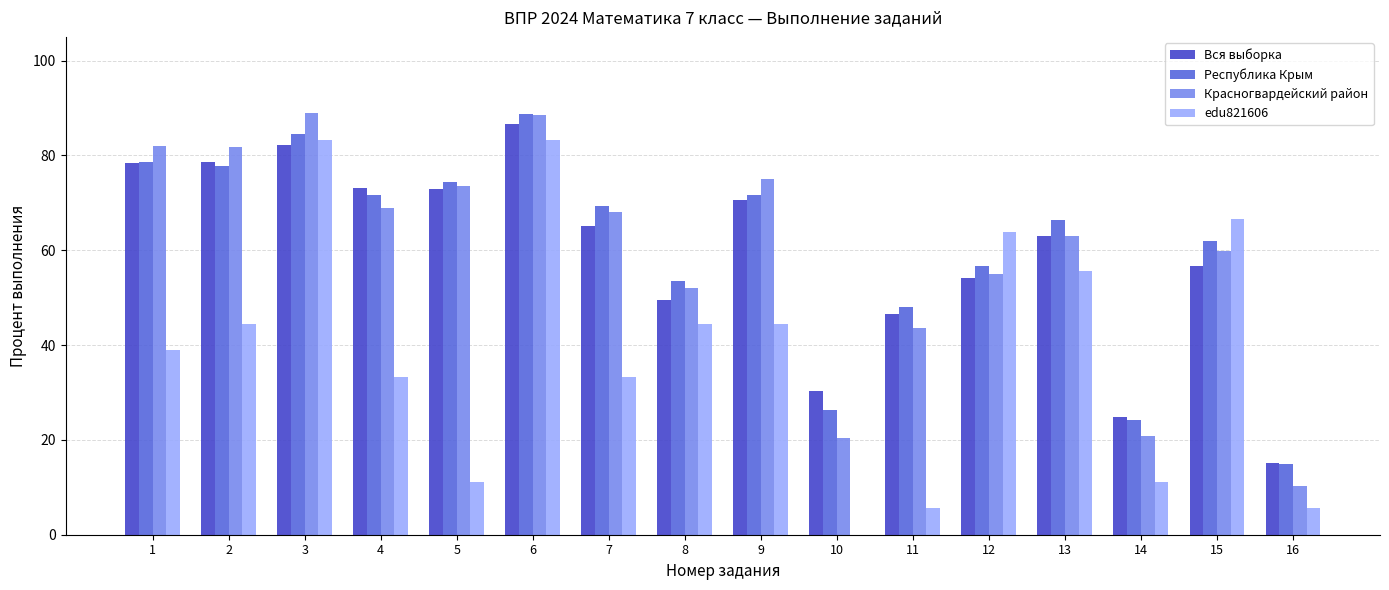

The Республика Крым series shows 71.6 at 9. True or false?

True